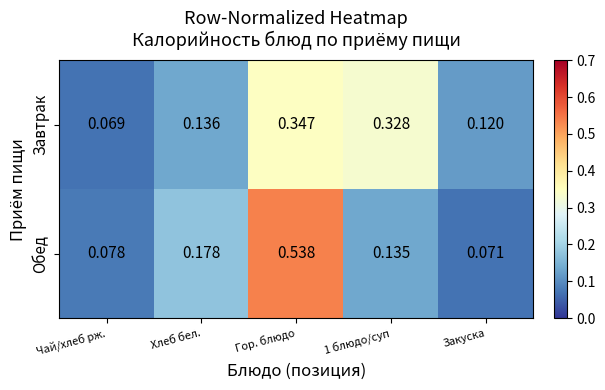

Which category has the highest value in the Завтрак series?

Гор. блюдо